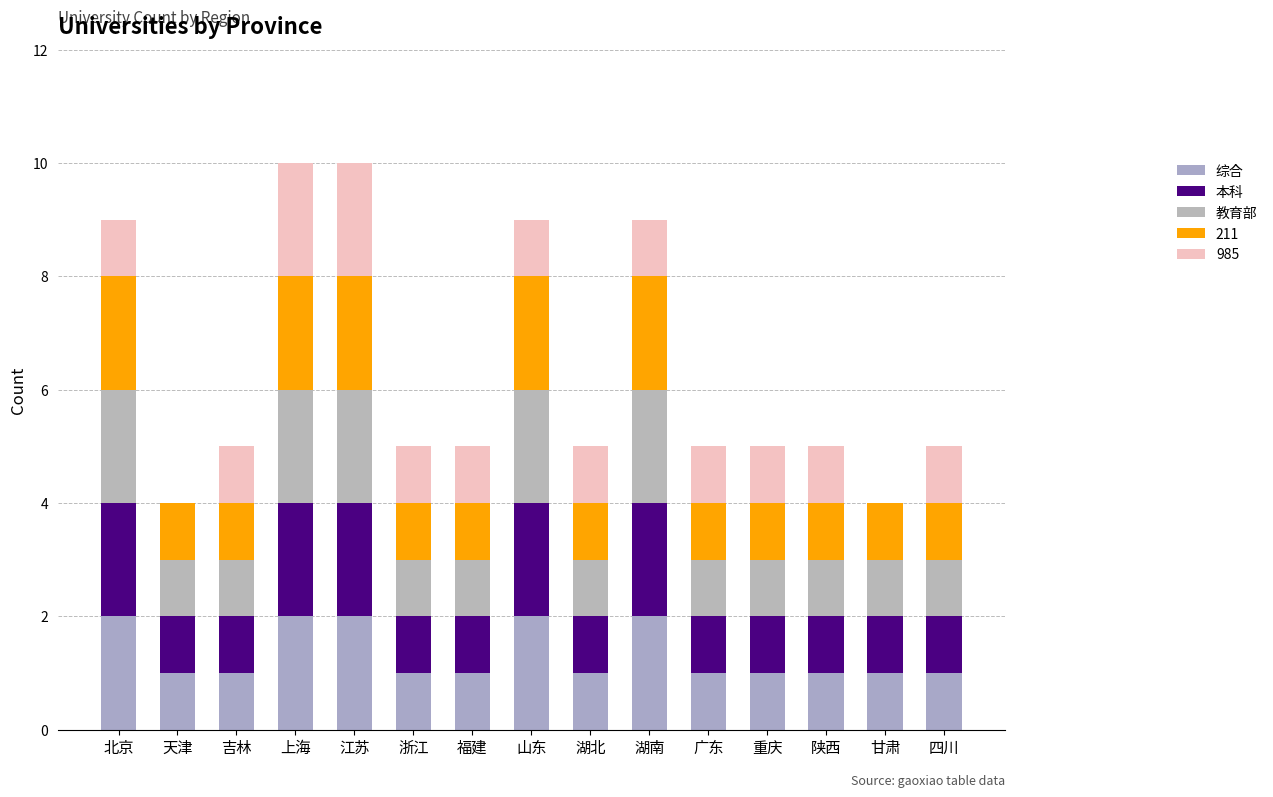

What is the total value across all series at 上海?

10